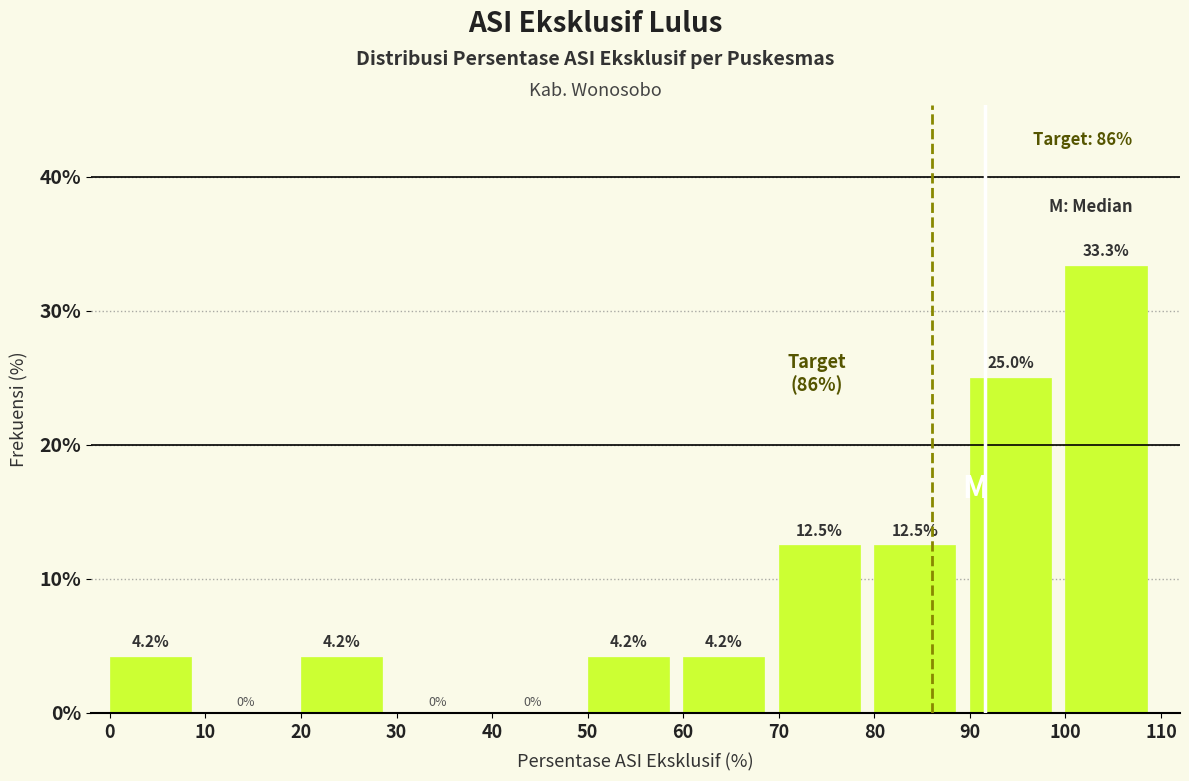

Reading left to right, transcribe this chart: for each bar, give the range it covers on the x-axis and its height.

0 to 10: 4.2
10 to 20: 0.0
20 to 30: 4.2
30 to 40: 0.0
40 to 50: 0.0
50 to 60: 4.2
60 to 70: 4.2
70 to 80: 12.5
80 to 90: 12.5
90 to 100: 25.0
100 to 110: 33.3